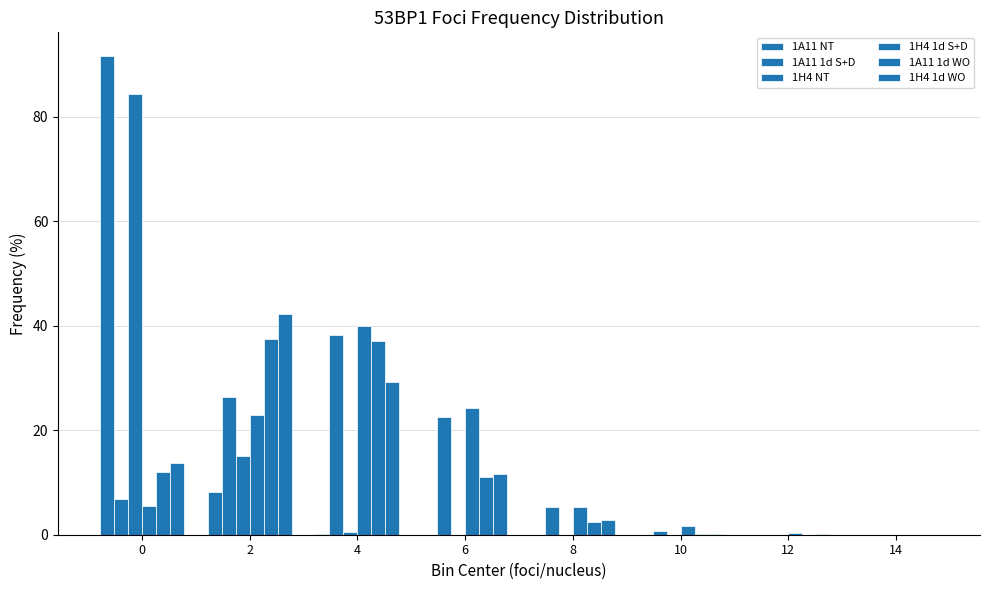

Which has a higher value, 4 or 6?

4